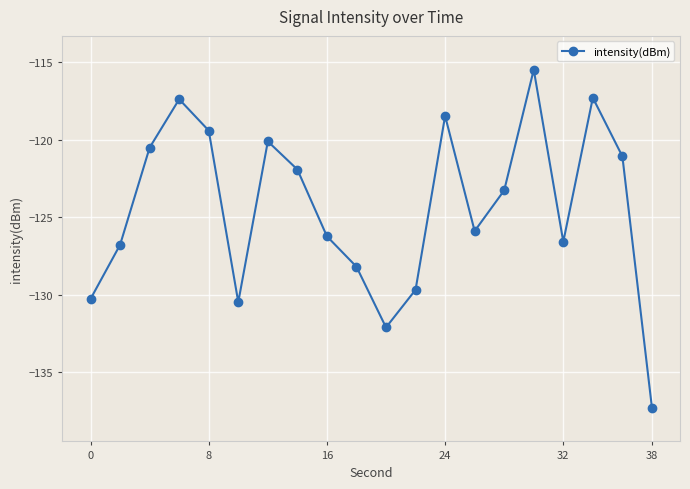

True or false: there are more than 2 points higher than both neighbors.

True